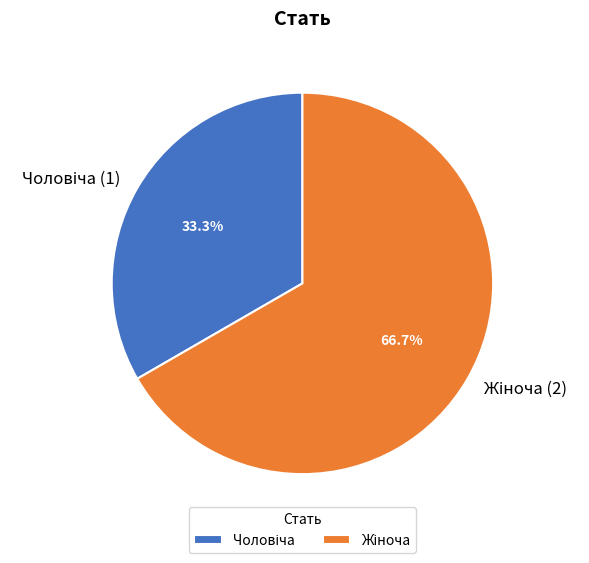

Does any single category account for the majority?

Yes